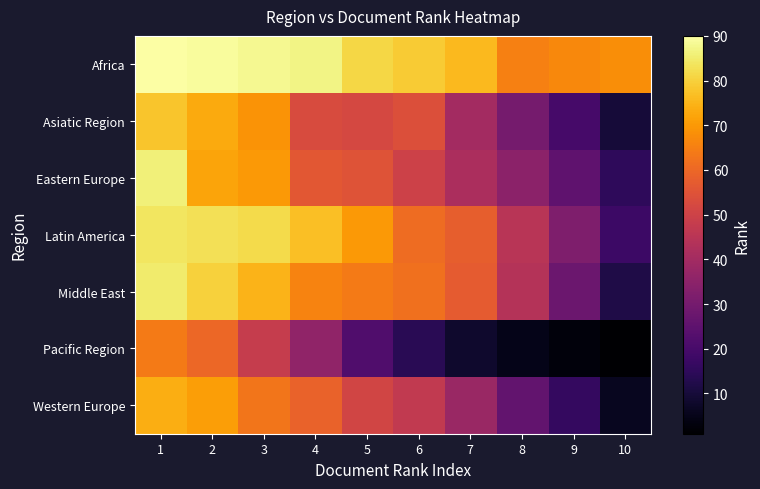

At how many categories does at least one series exceed 77?

6